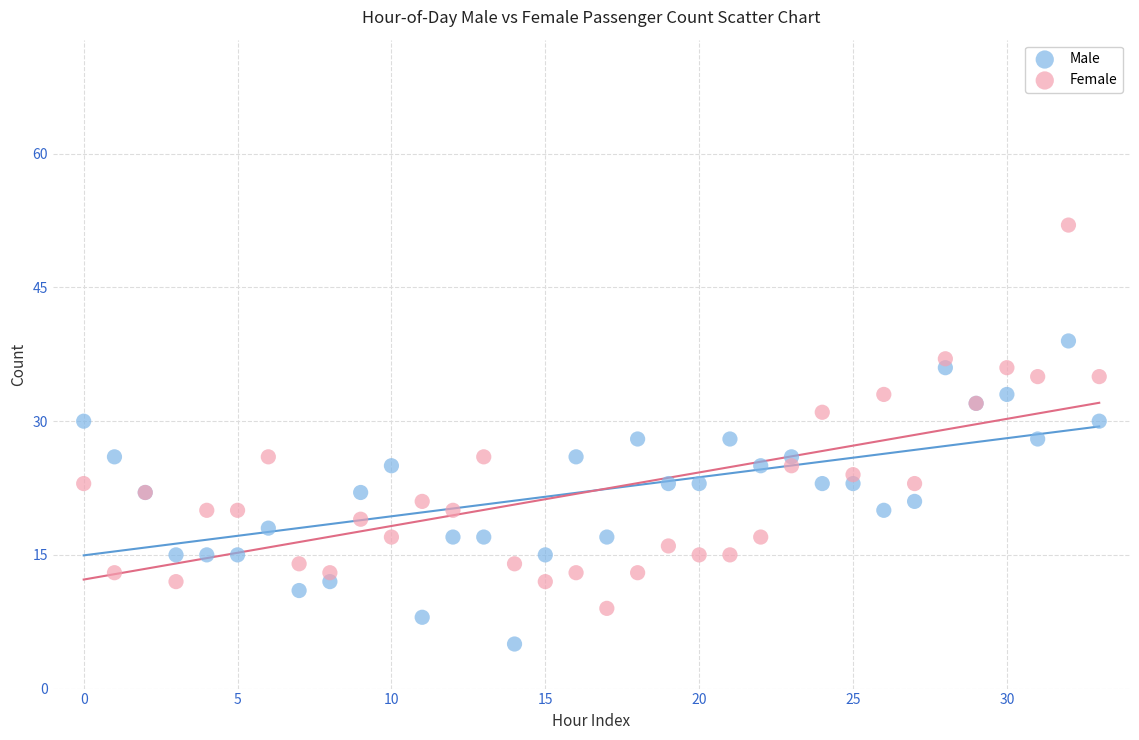

Which series has the widest spread of Y values?

Female